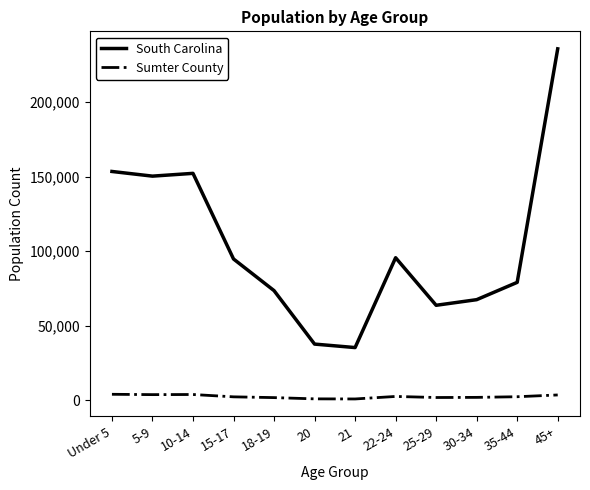

Which label corresponds to the largest value in the chart?

45+